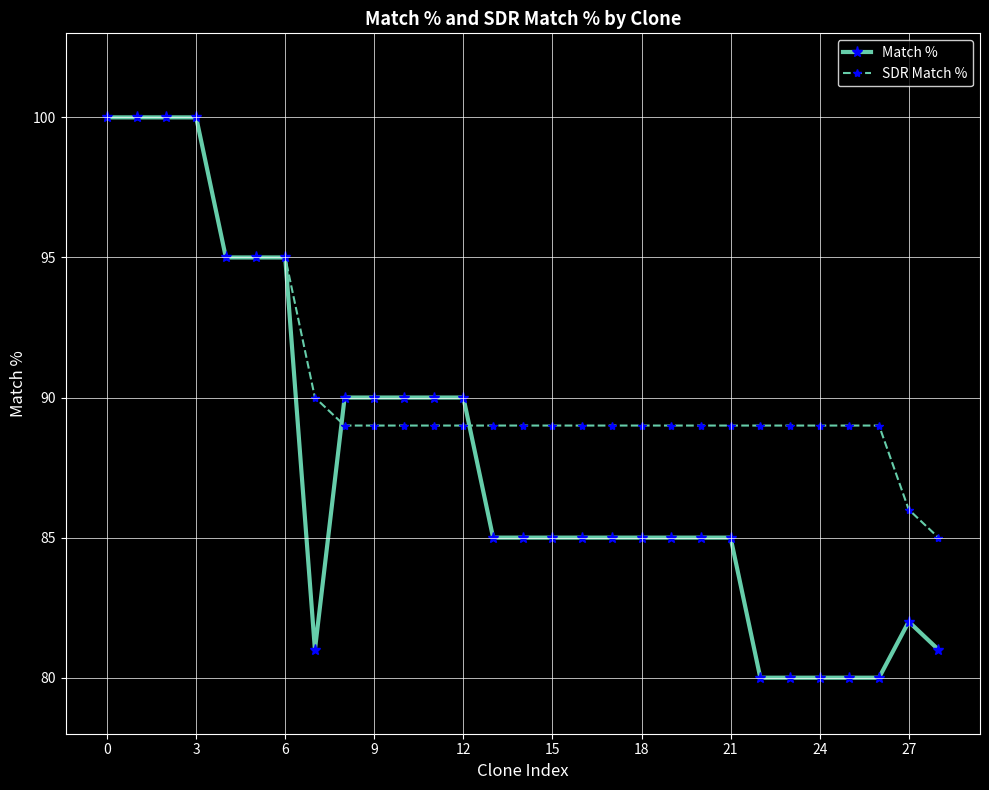

Rank the series by their average value, from highest to lowest.

SDR Match %, Match %